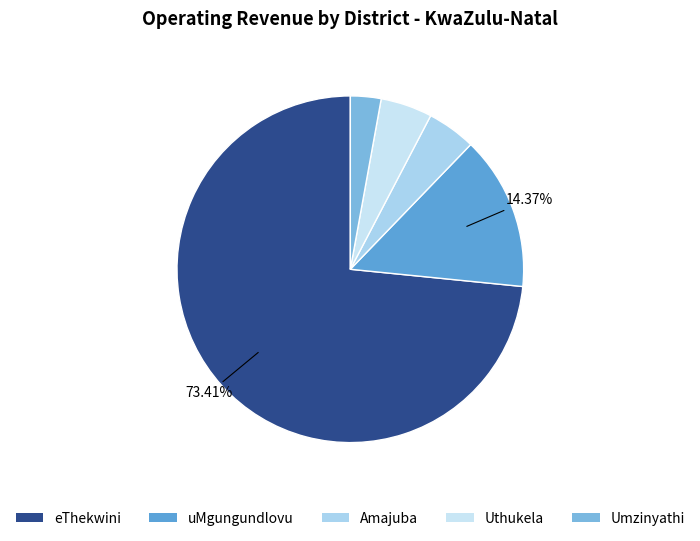

How many slices are in this pie chart?

5